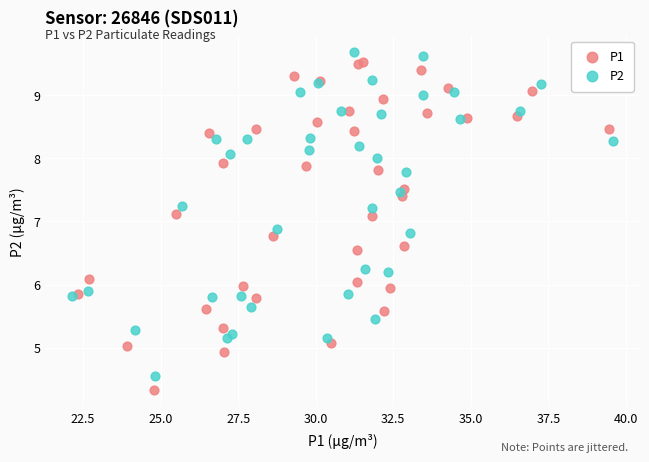

Which series has the largest Y range (max minus min)?

P1